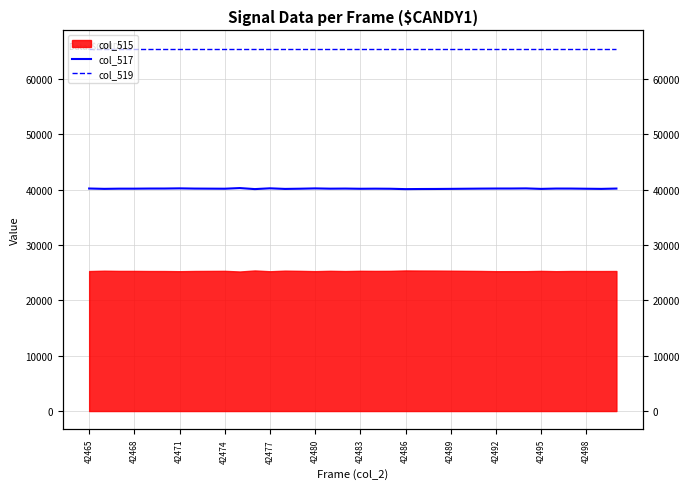

True or false: col_519 and col_517 cross at least once.

False